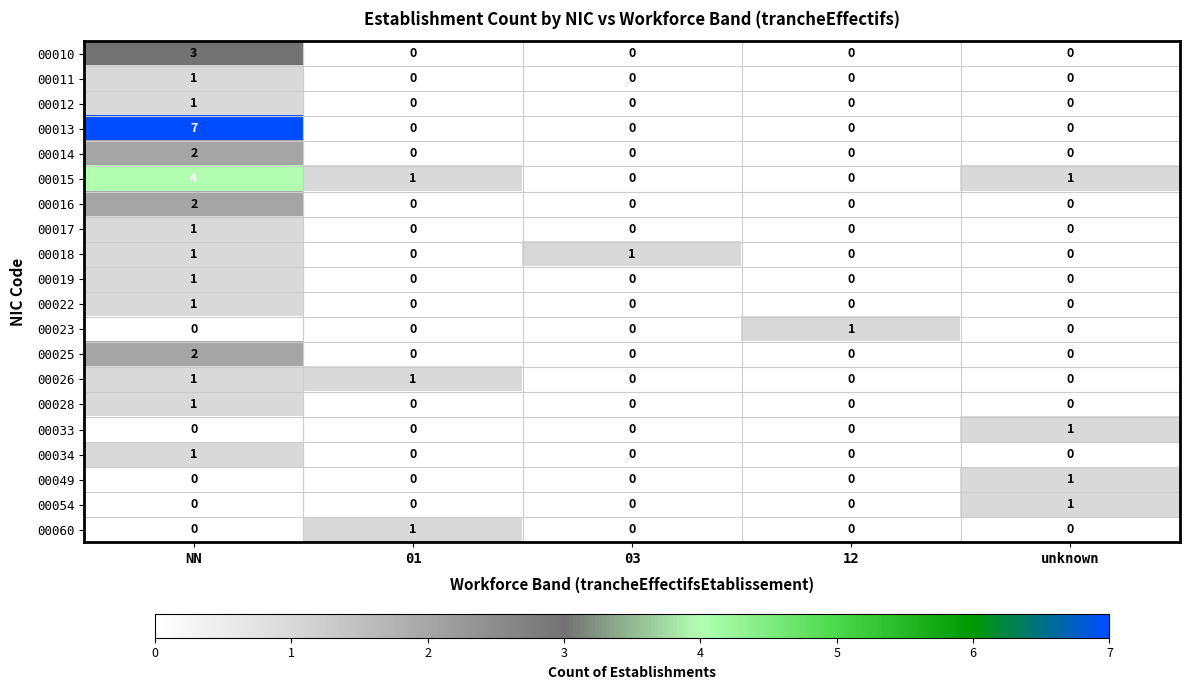

What is the spread (max minus min) of values at NN?

7